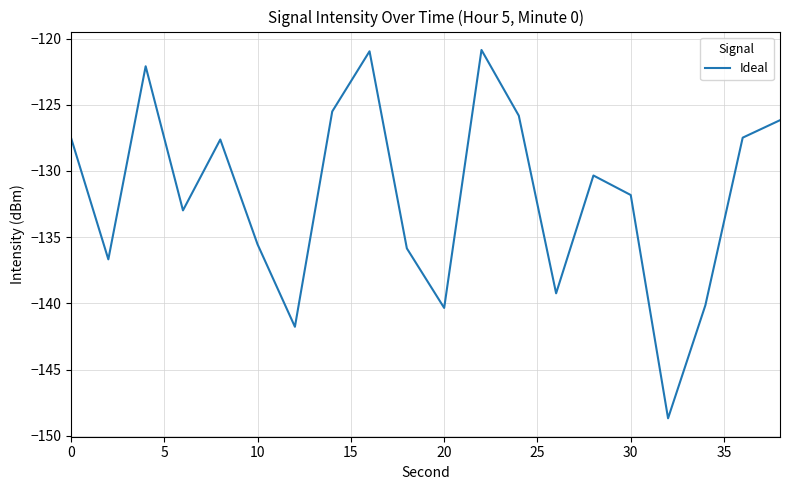

What is the maximum value shown in the chart?

-120.9